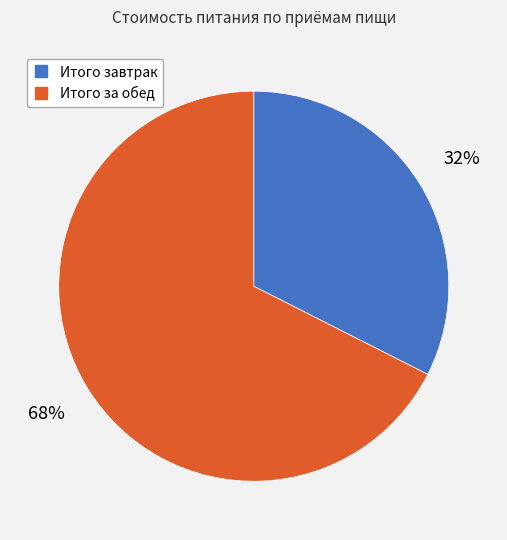

How many slices are in this pie chart?

2